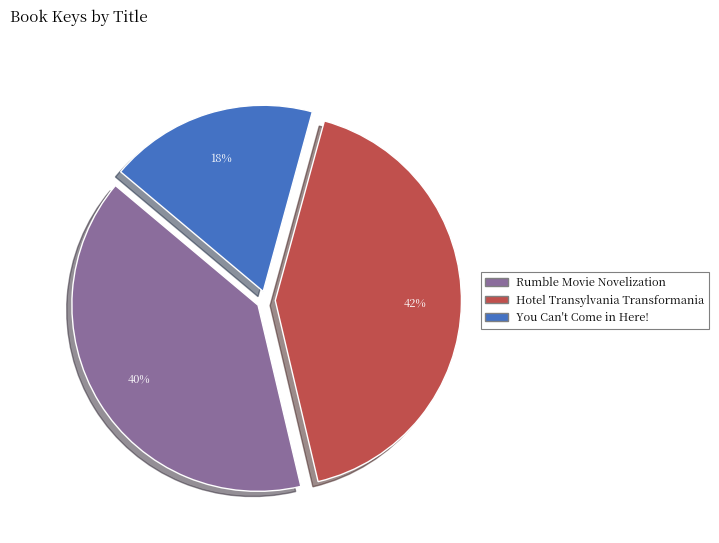

Is there any slice that represents more than half of the pie?

No